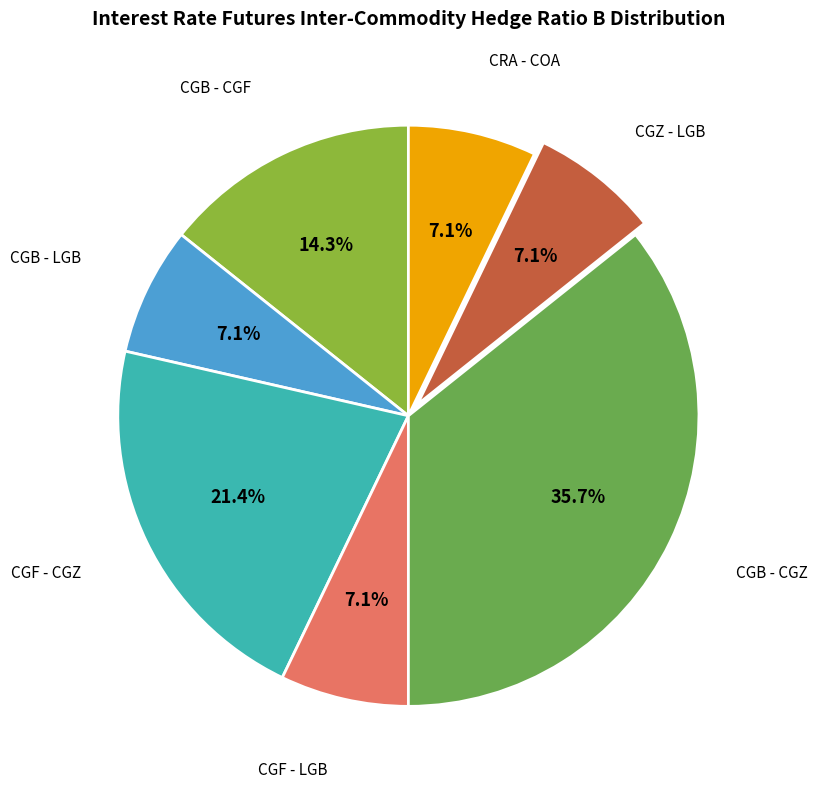

Does any single category account for the majority?

No